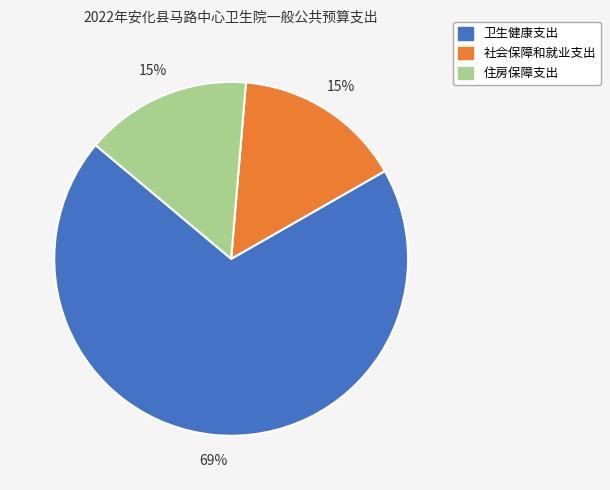

Combined, do 住房保障支出 and 卫生健康支出 account for over 50%?

Yes